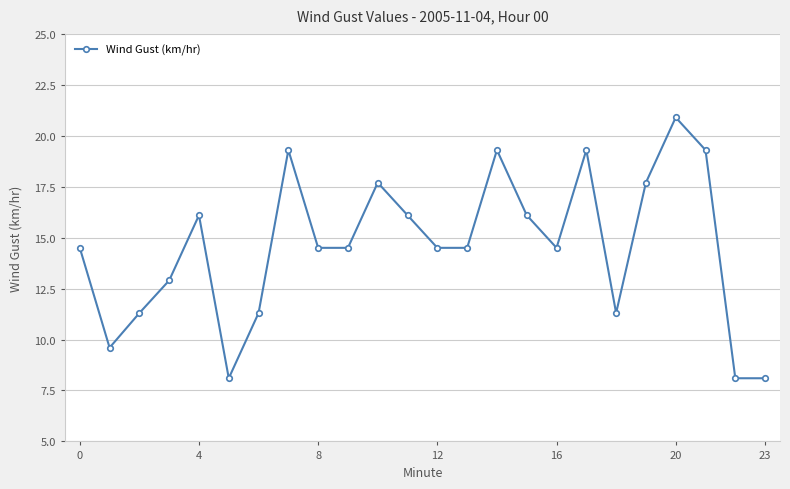

What is the average value?

14.6